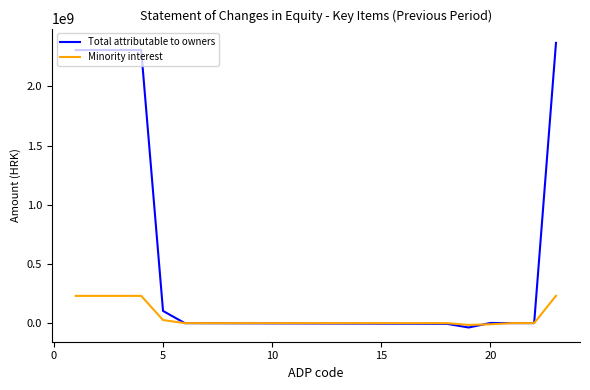

Which series has the largest range (max minus min)?

Total attributable to owners